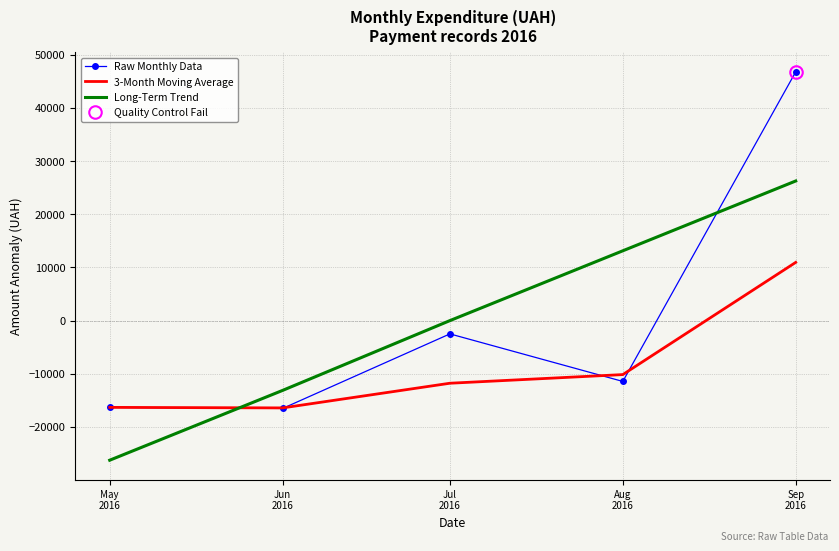

What is the difference between the Long-Term Trend values at Jun
2016 and Sep
2016?

39380.5